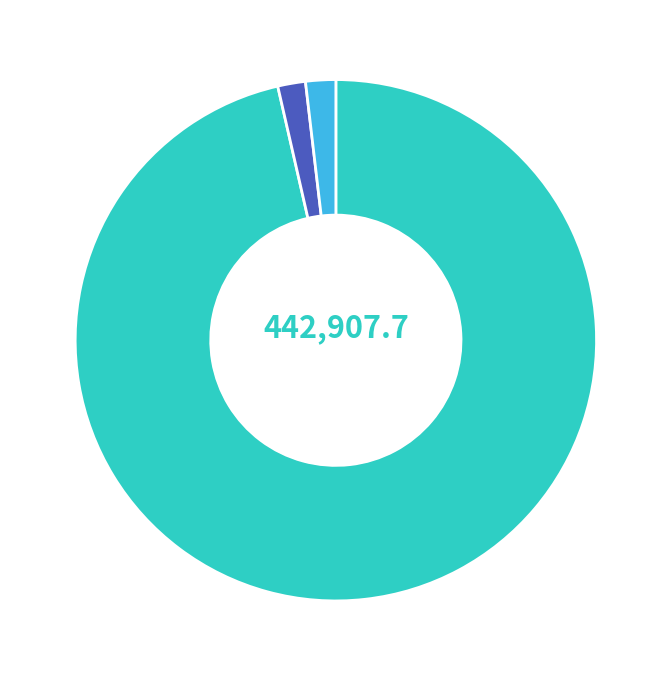

To the nearest percent, what is the average slice percentage?

33%